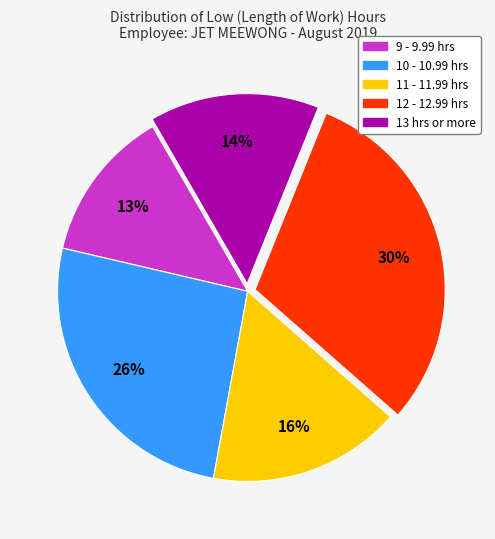

Which slice is the smallest?

9 - 9.99 hrs